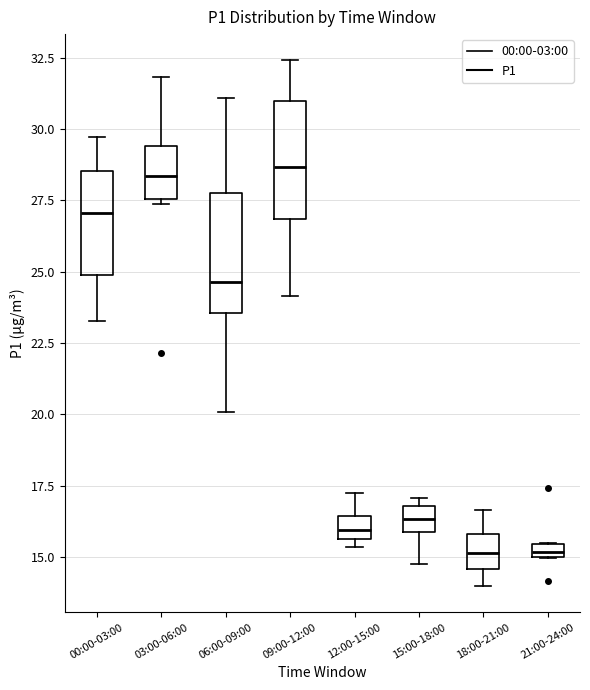

Where is the lower edge of the box for 03:00-06:00 on the y-axis? The values are not printed on the chart, so give them approximately, as read against the axis.

27.5